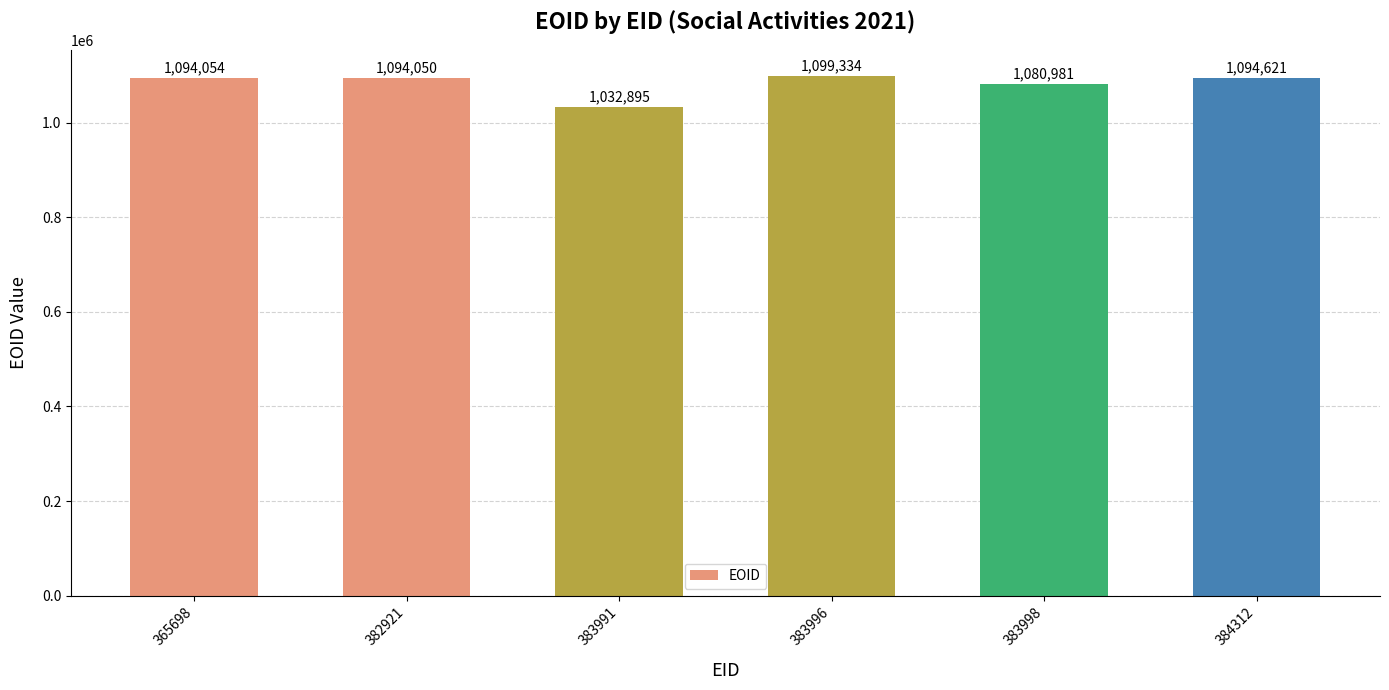

Which category has the lowest value across all series?

383991